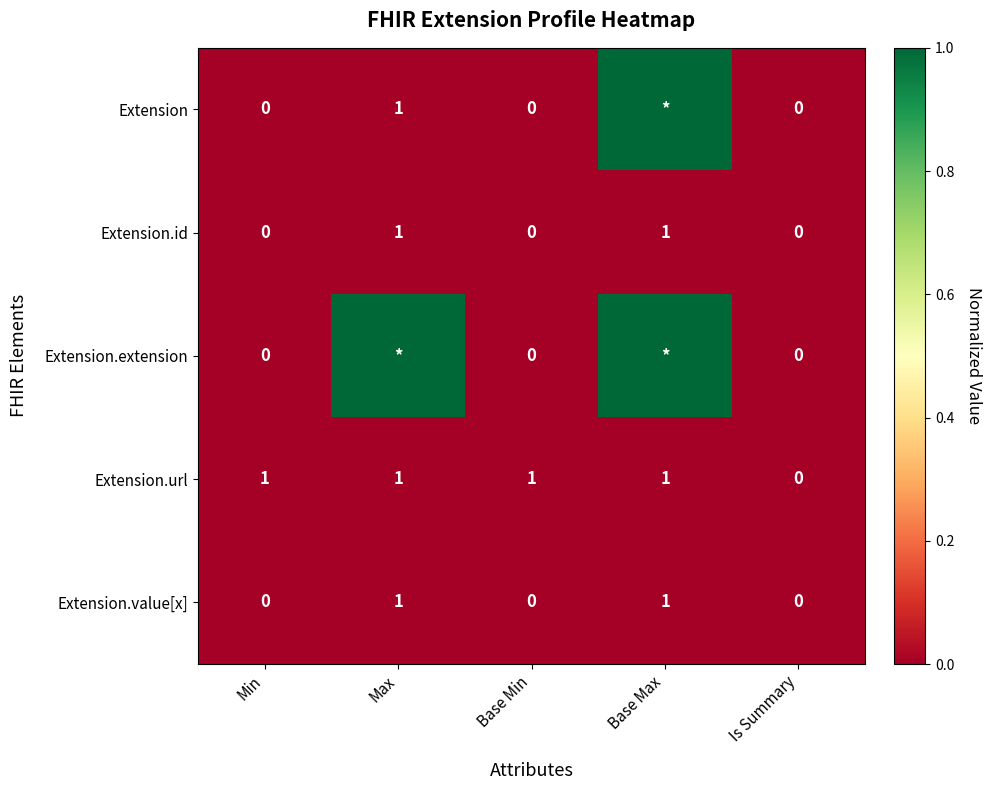

Where is Extension.url nearest to the value 0?

Is Summary